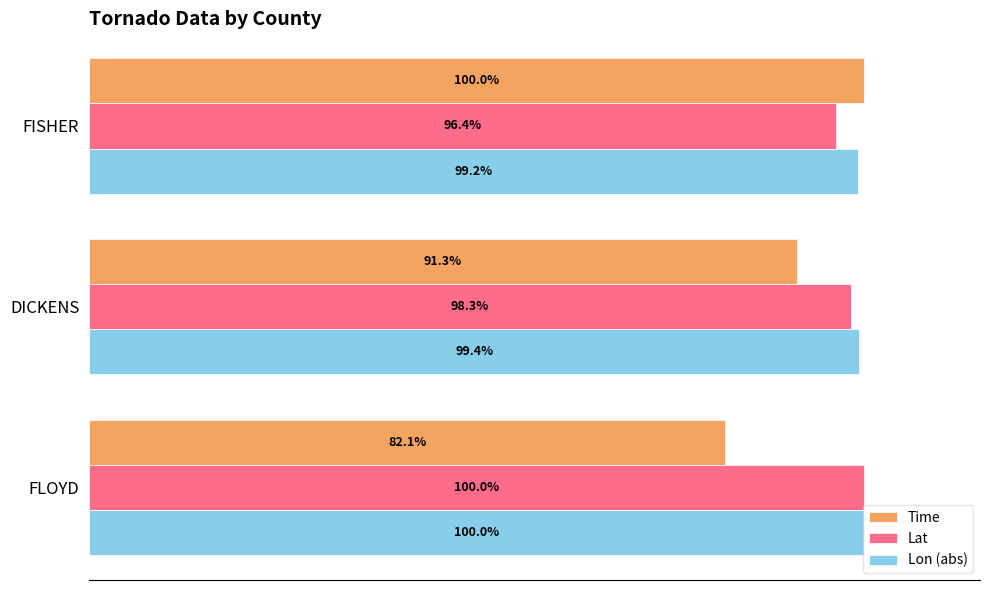

At which category does the chart reach its minimum across all series?

FLOYD